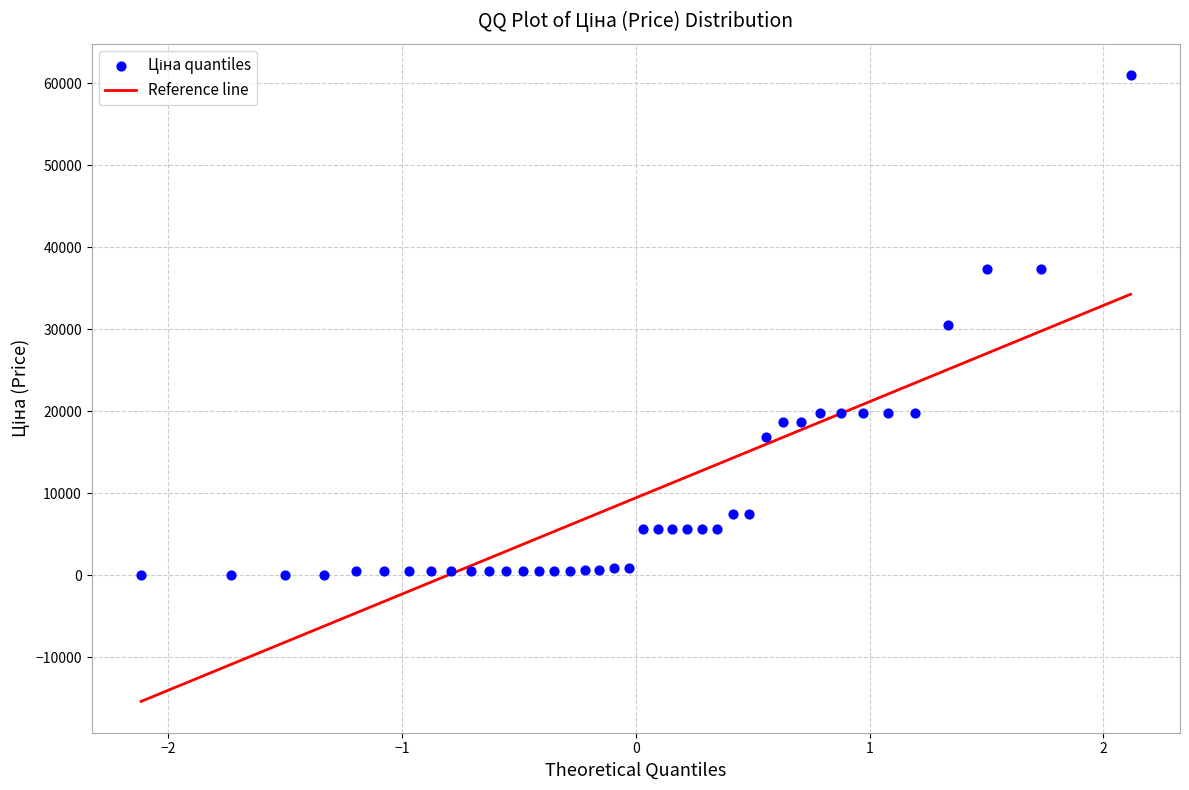

What is the range of Y values (max minus min)?

60968.0